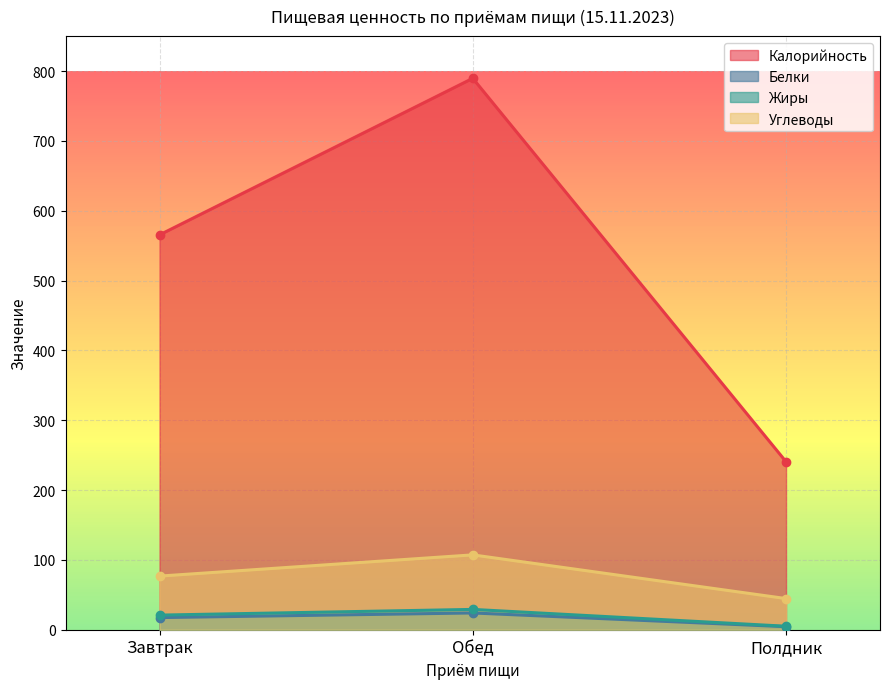

Reading left to right, what are all the values shown in this chart?

Калорийность: 565.4	789.5	240.6
Белки: 17.4	24.0	4.3
Жиры: 20.9	29.1	5.0
Углеводы: 76.8	107.2	44.6